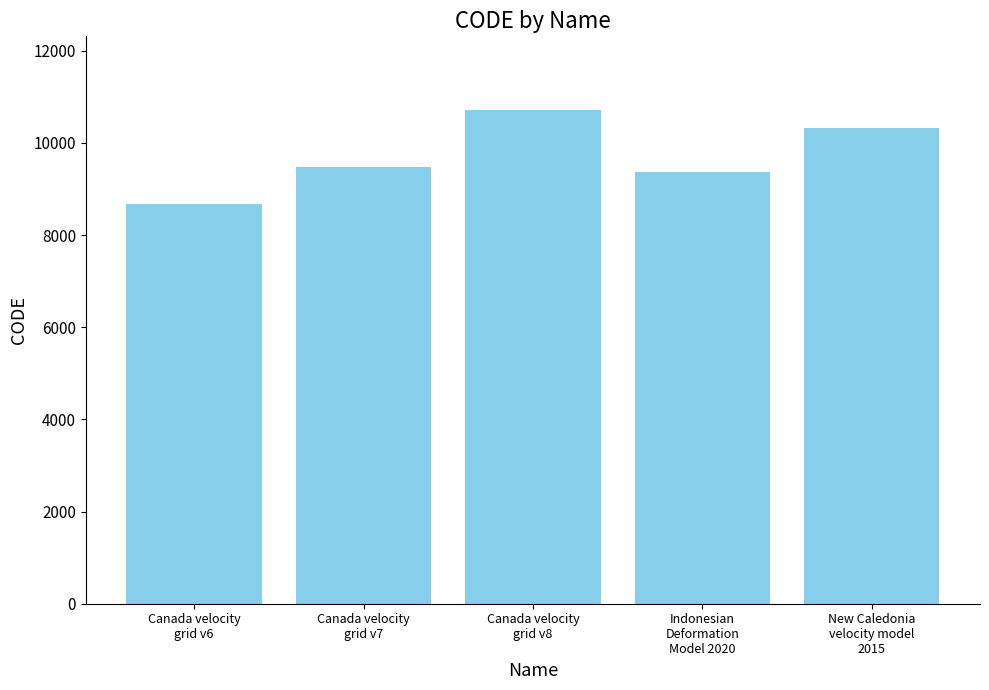

The chart shows a value of 10707 at Canada velocity
grid v8. True or false?

True